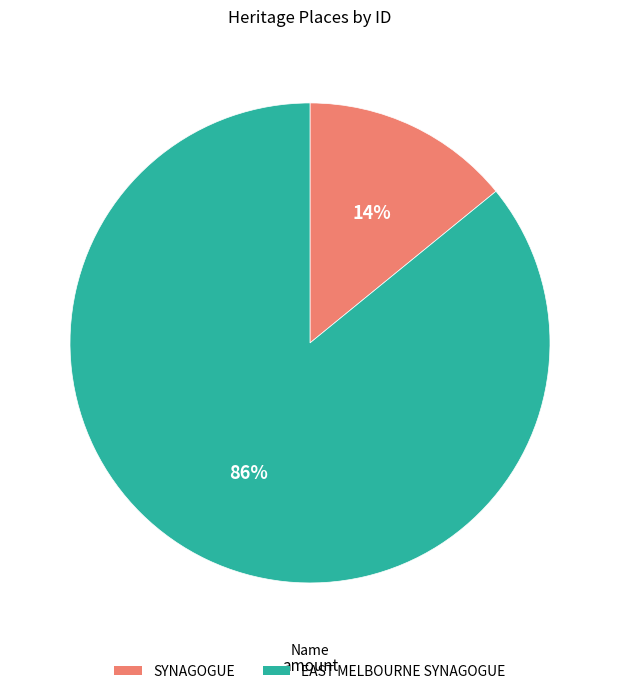

To the nearest percent, what percentage of the pie is EAST MELBOURNE SYNAGOGUE?

86%